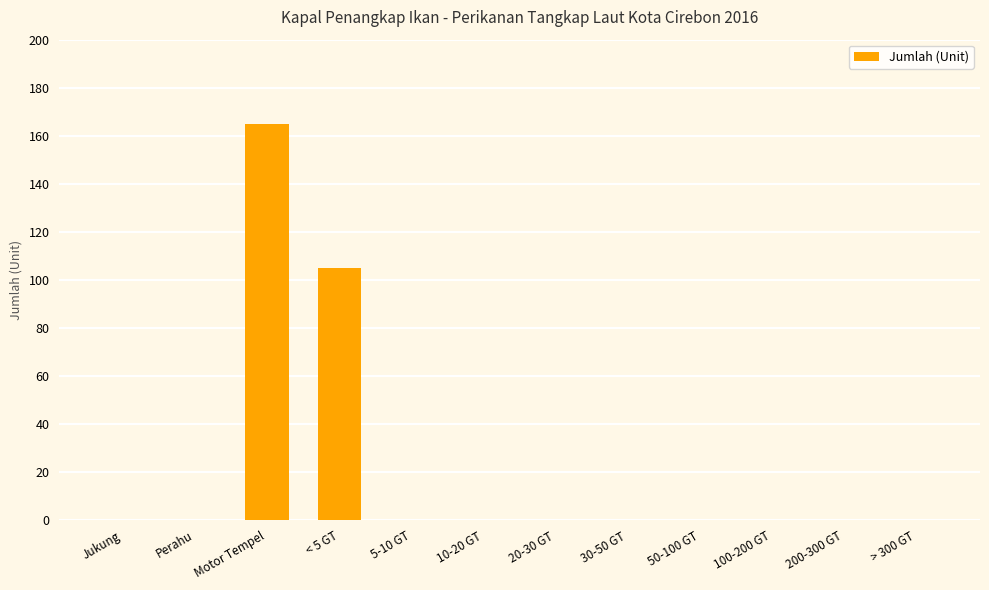

Is it true that the value at 30-50 GT is -75?

False